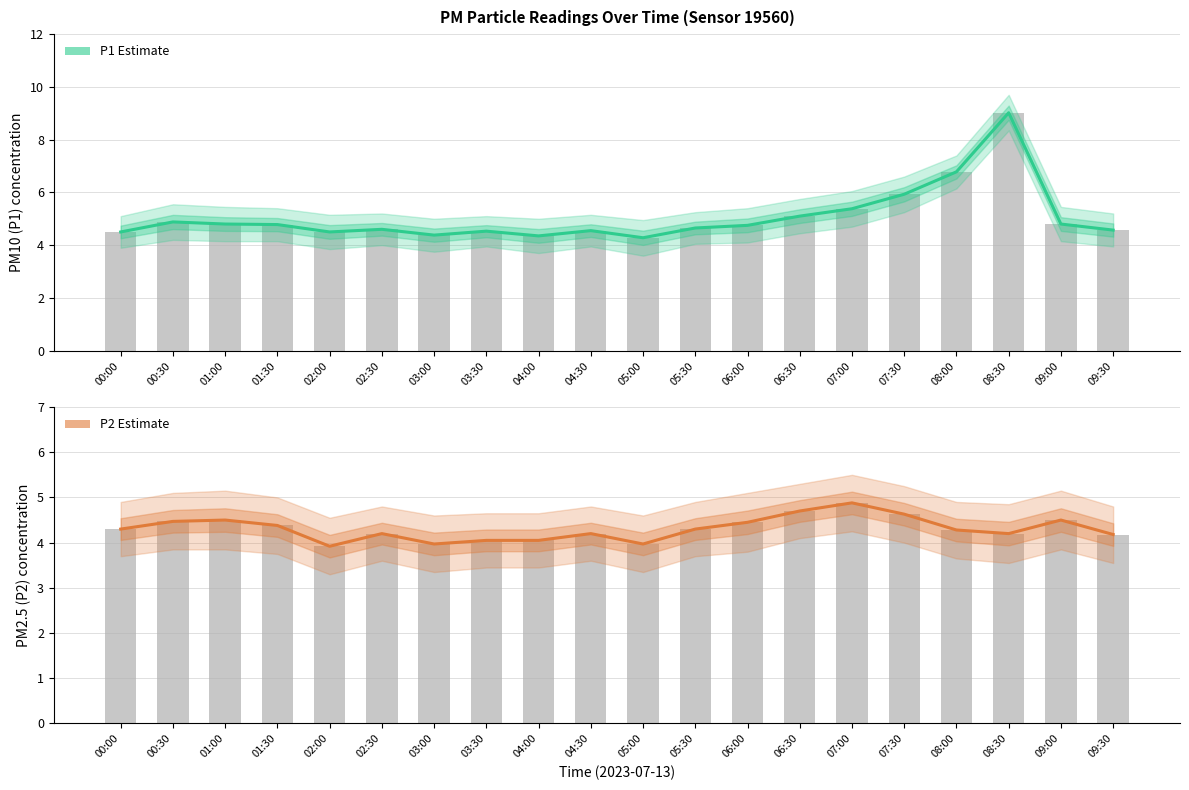

What is the sum of all P2 Estimate values?

86.1